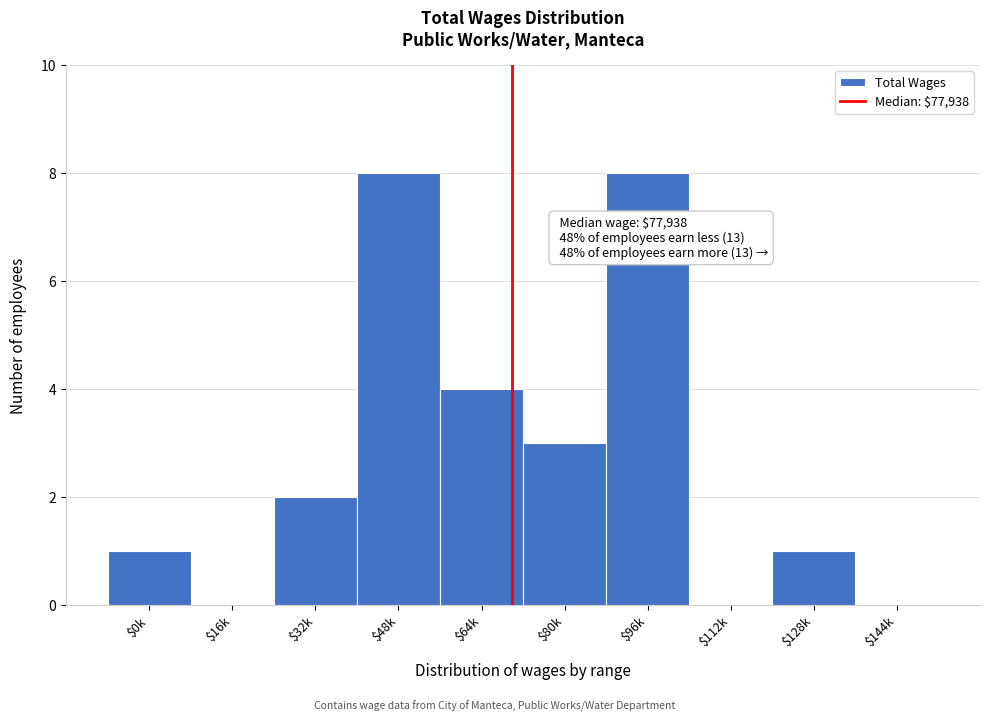

What is the greatest value displayed?

8